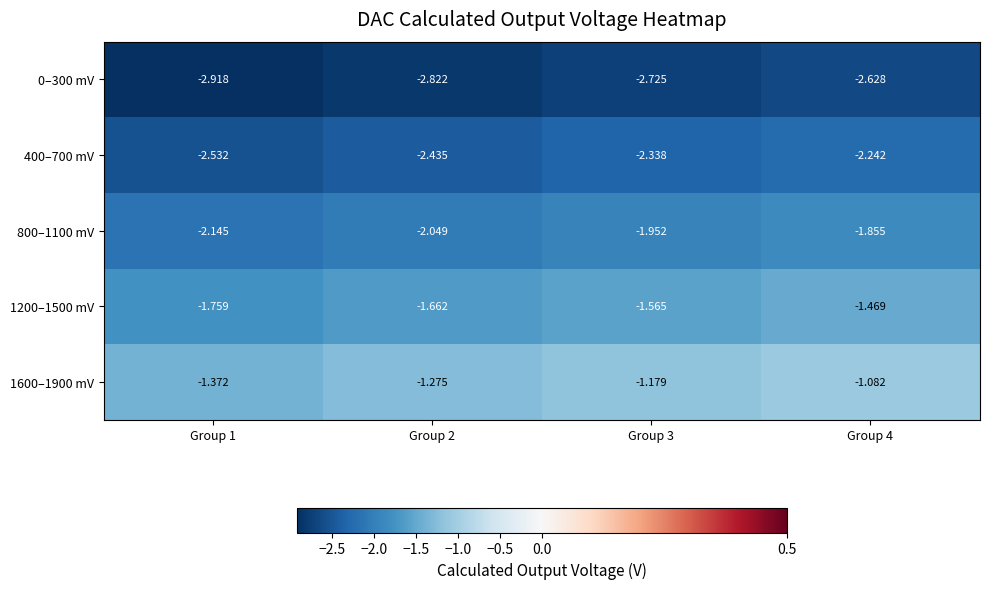

Is the value of 1200–1500 mV at Group 1 greater than the value of 0–300 mV at Group 4?

Yes